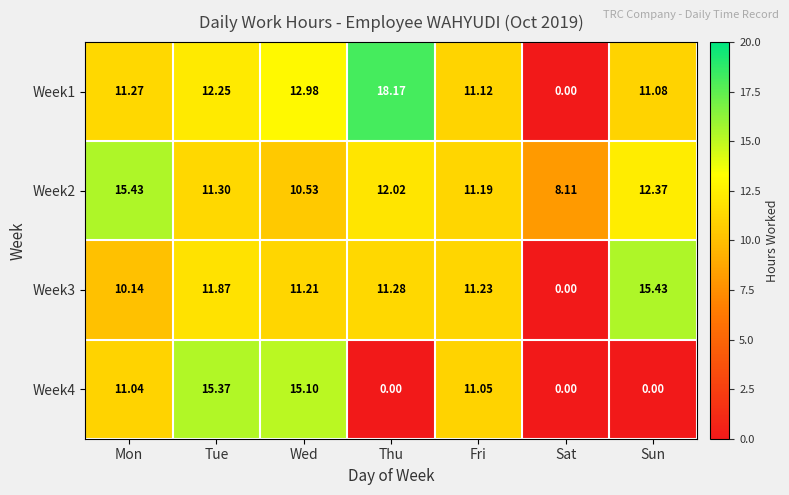

At which label is Week1 closest to 9?

Sun